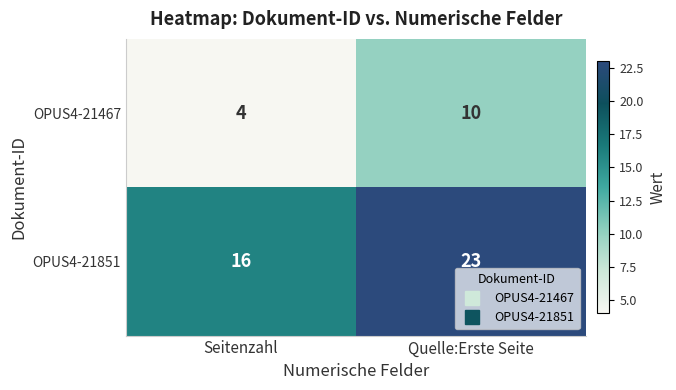

What is the spread (max minus min) of values at Seitenzahl?

12